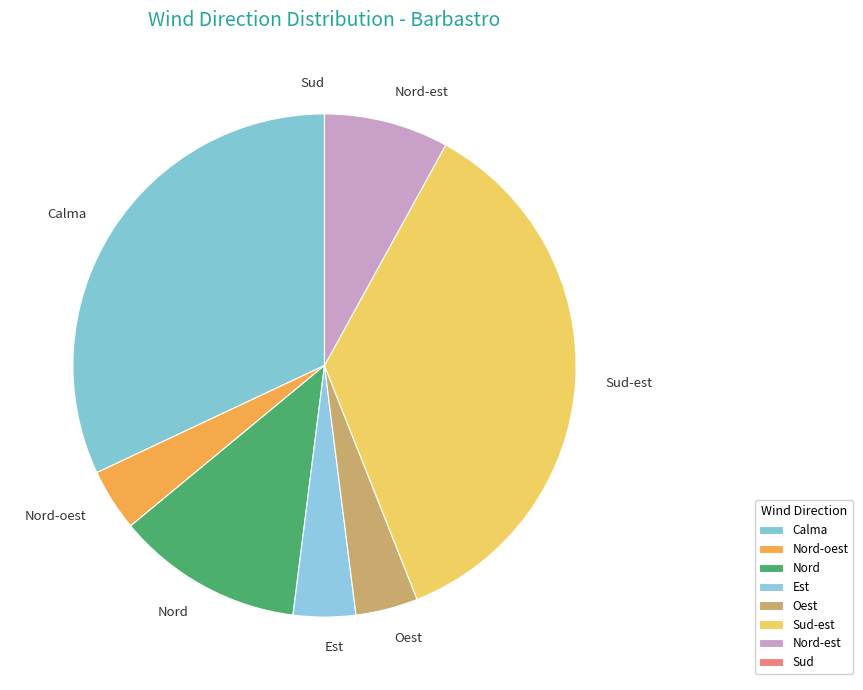

Is the sum of Oest and Nord-oest greater than half?

No